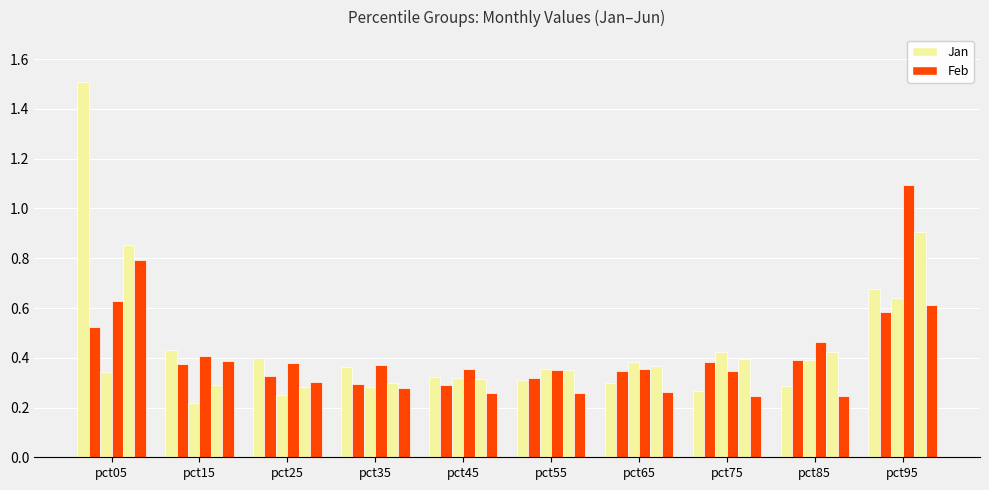

How many data points does each series have?

10